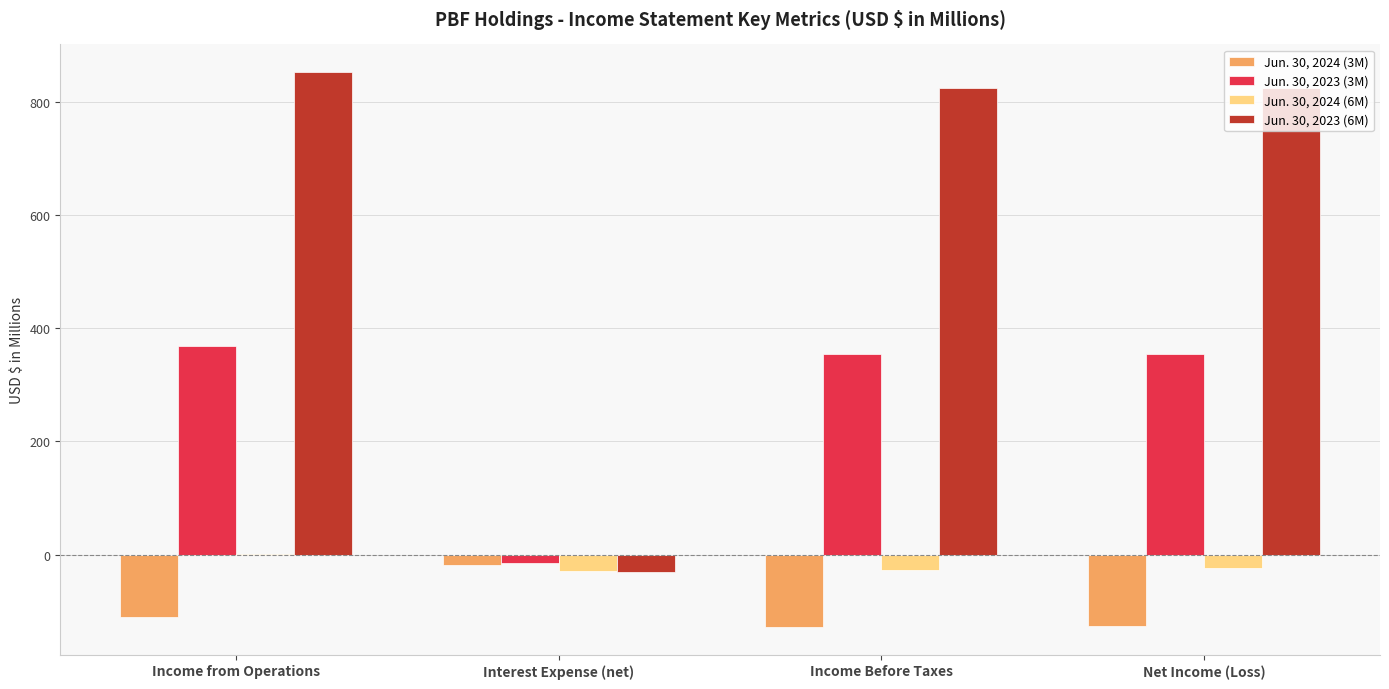

What is the sum of the Jun. 30, 2023 (6M) values at Income from Operations and Income Before Taxes?

1675.4